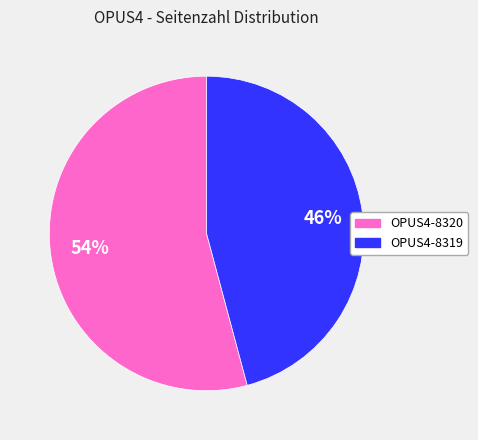

To the nearest percent, what is the average slice percentage?

50%